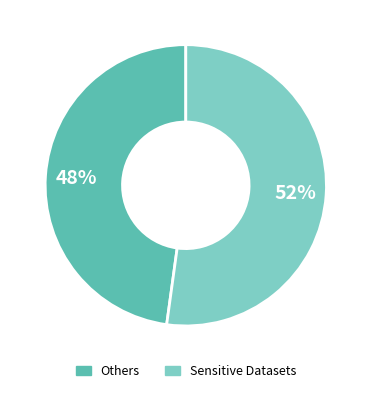

Is there any slice that represents more than half of the pie?

Yes